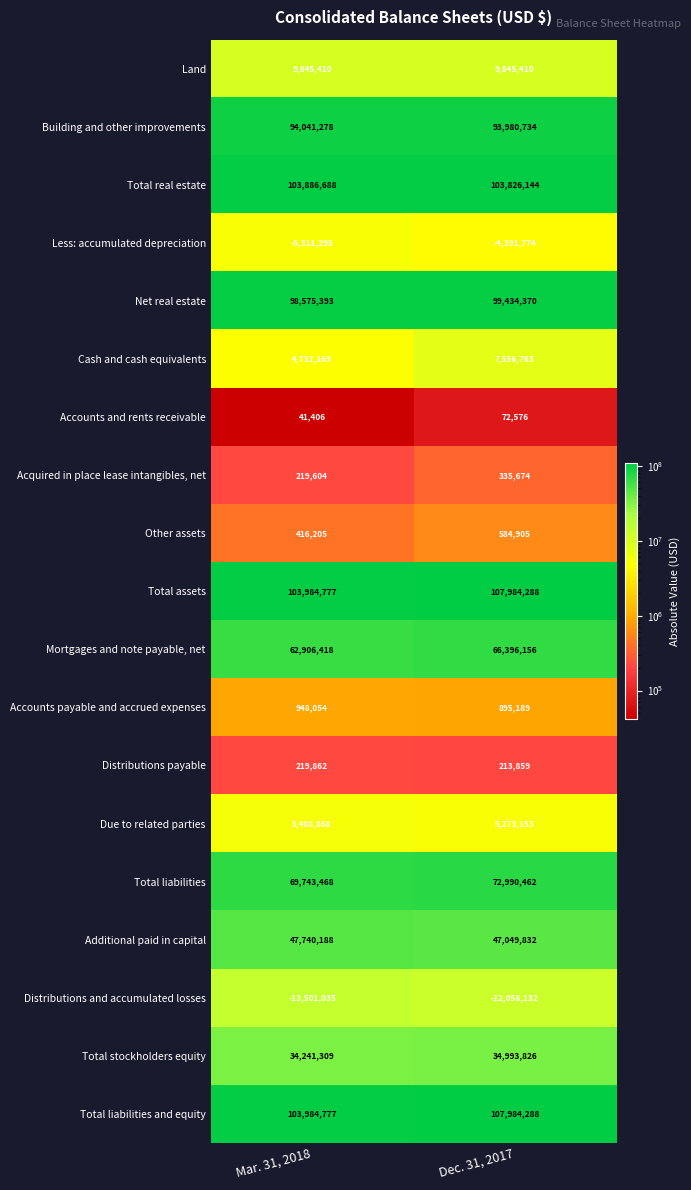

What is the difference between the highest and lowest values at Mar. 31, 2018?

117485812